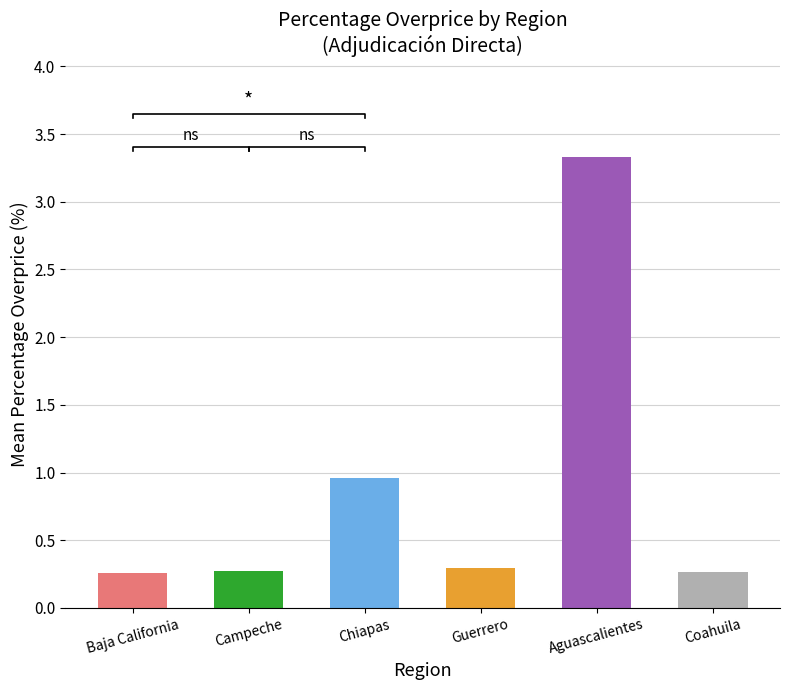

What is the value of the 4th bar from the left?

0.3